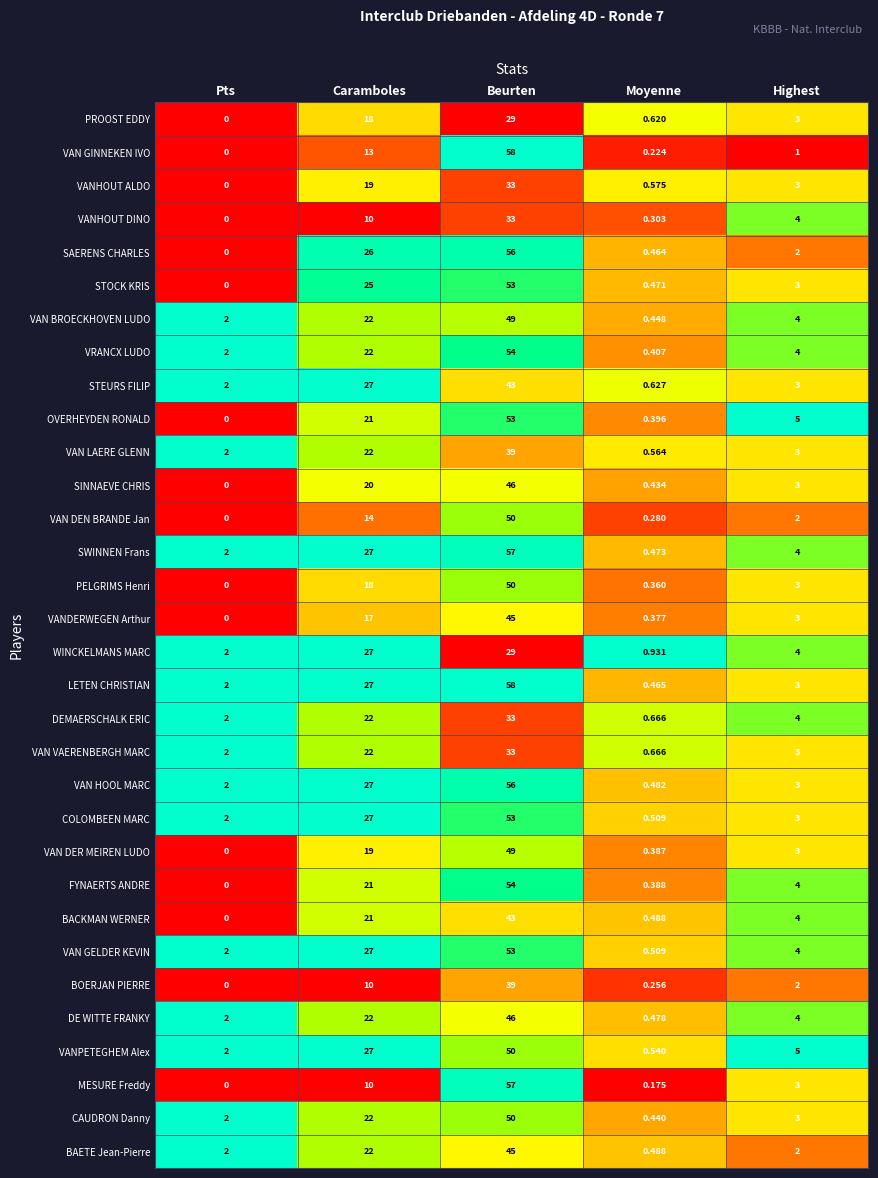

Between Caramboles and Beurten, which series saw the biggest shift?

MESURE Freddy